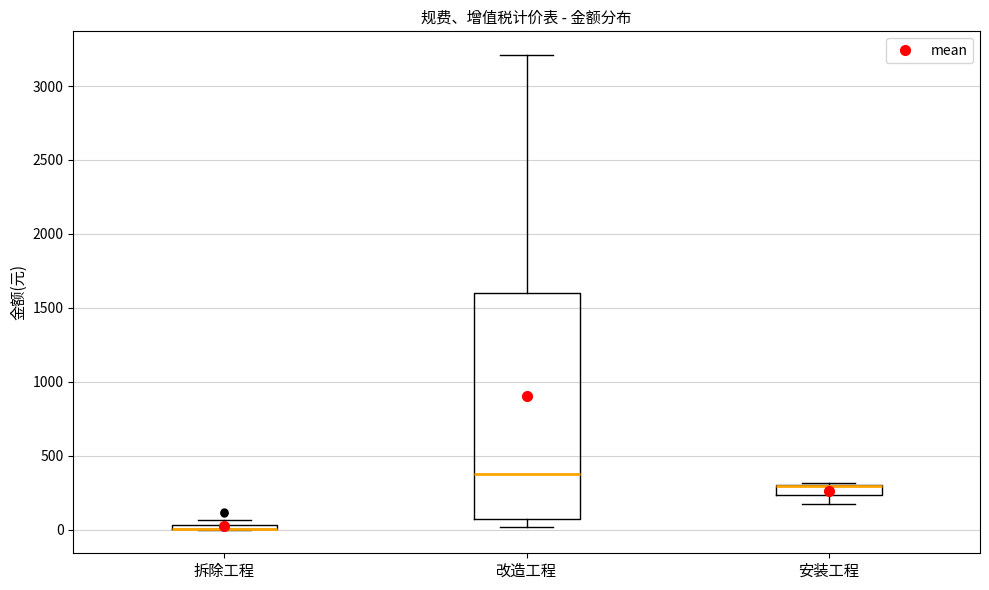

Where is the lower edge of the box for 安装工程 on the y-axis? The values are not printed on the chart, so give them approximately, as read against the axis.

250